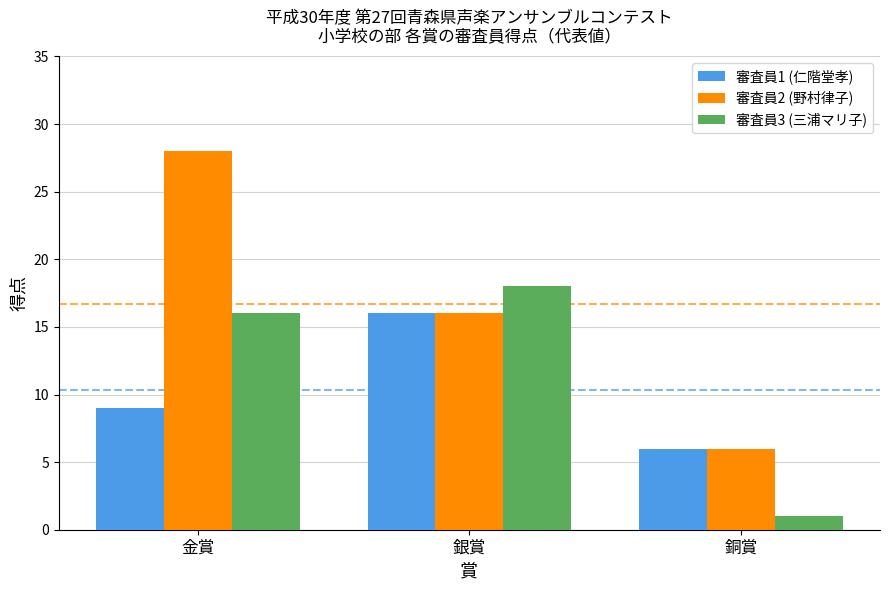

Which series has the largest total across all categories?

審査員2 (野村律子)